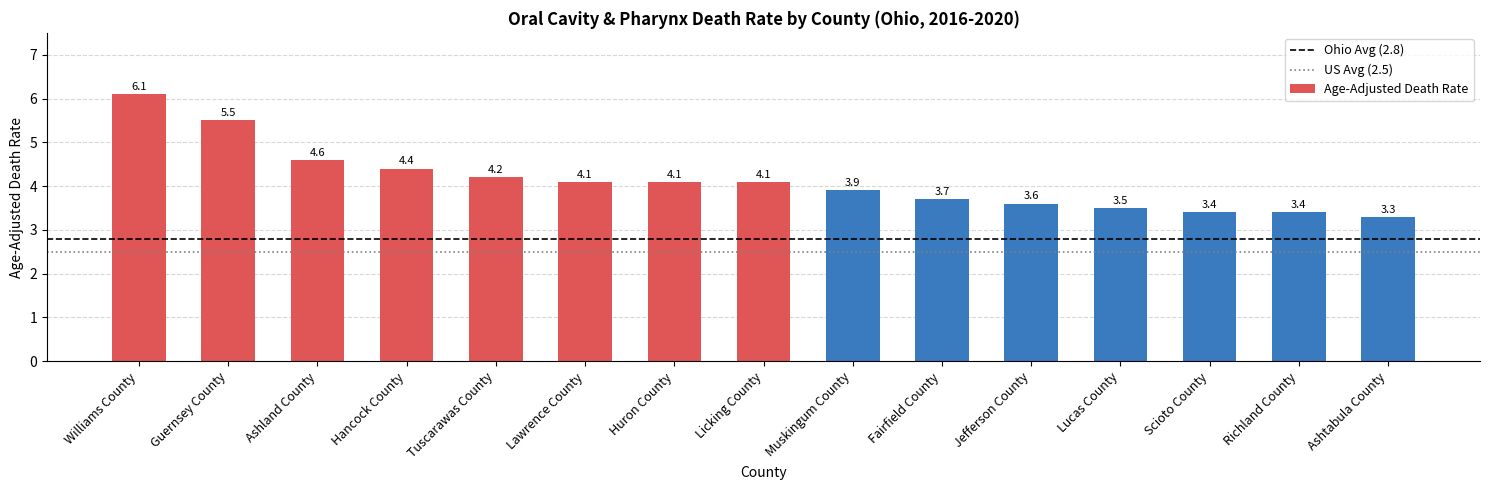

What is the change in value from Williams County to Ashtabula County?

-2.8